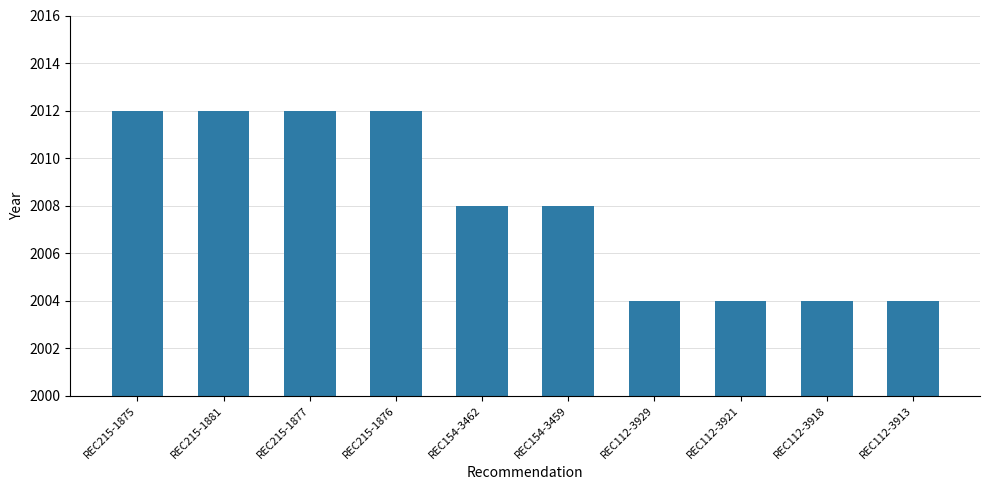

Does the chart contain stacked bars?

No